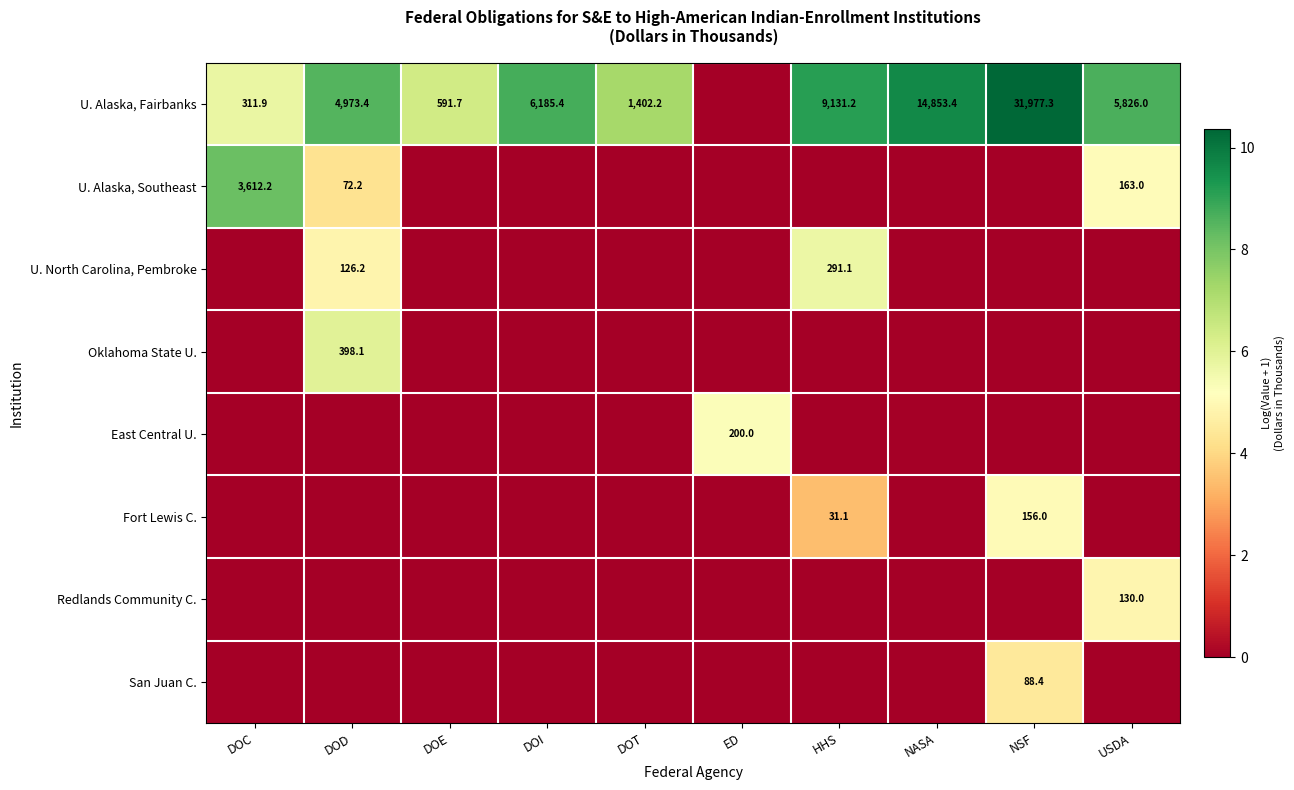

Is it true that U. Alaska, Fairbanks equals 8599.4 at DOI?

False